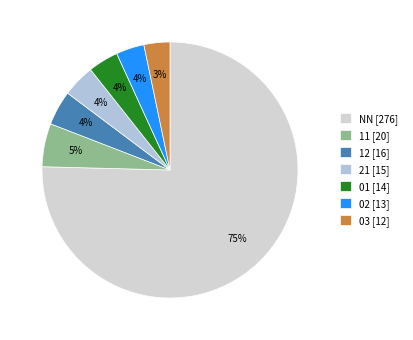

Which has a higher value, 12 or 11?

11